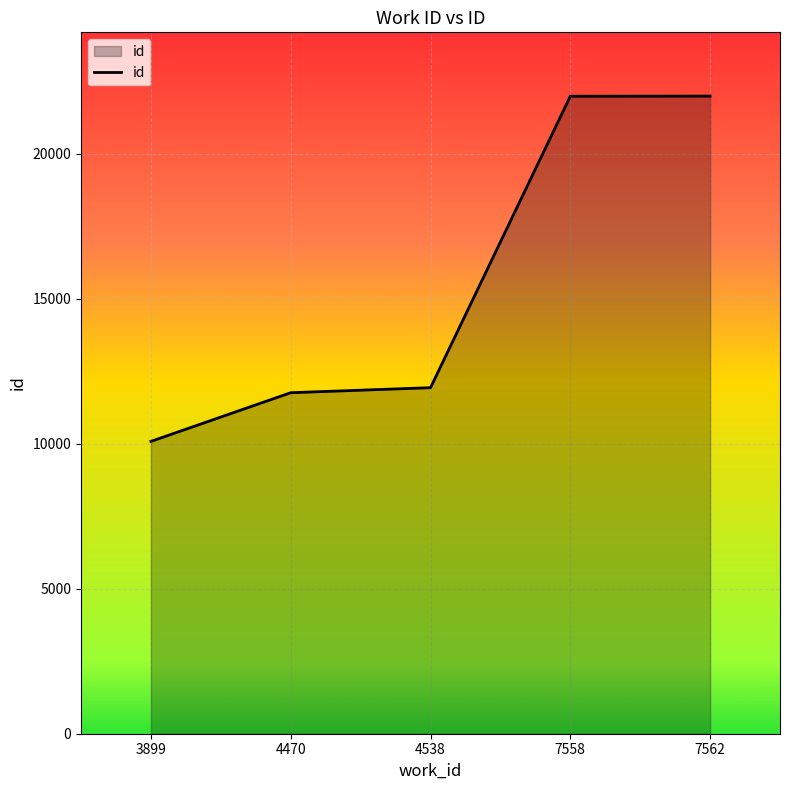

What is the approximate value at 3899, to the nearest 10?

10080